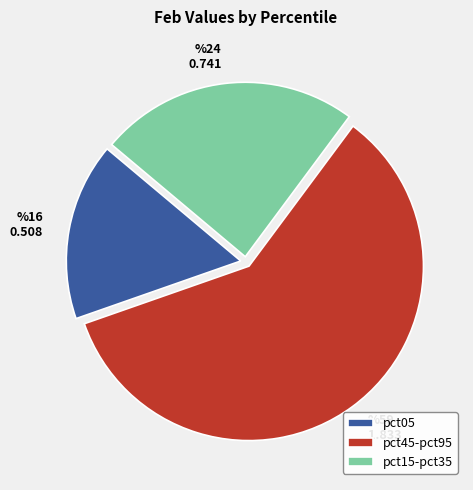

Between pct15-pct35 and pct05, which is larger?

pct15-pct35